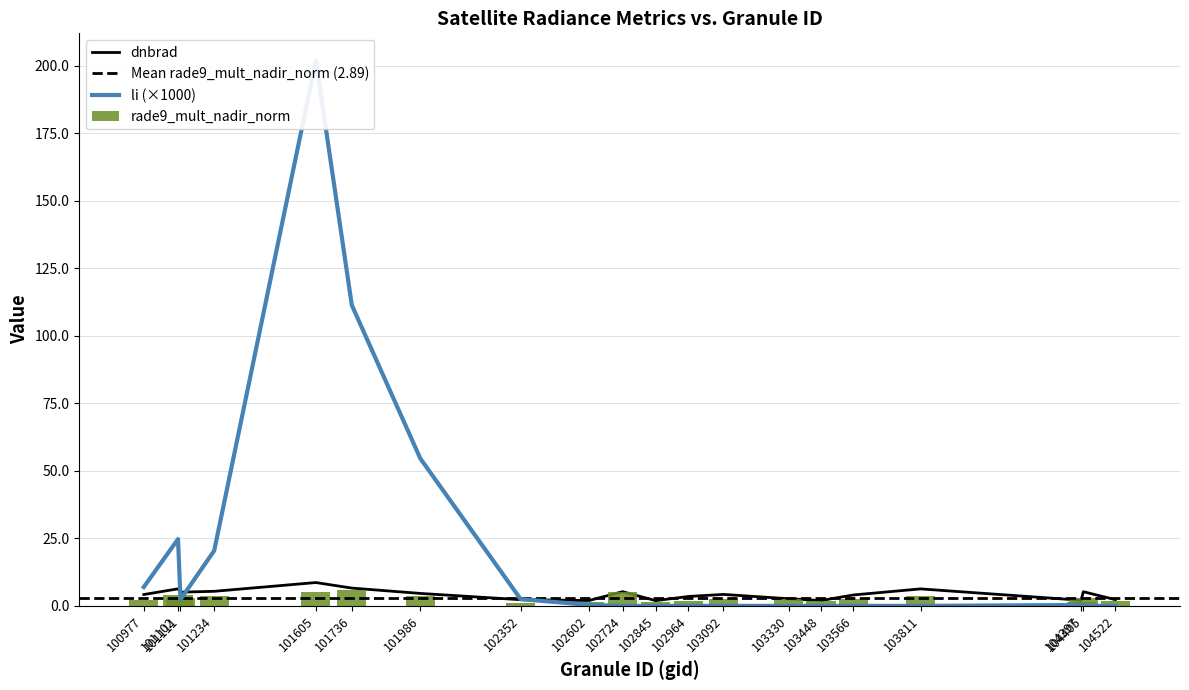

At which category is the sum across all series the highest?

101605